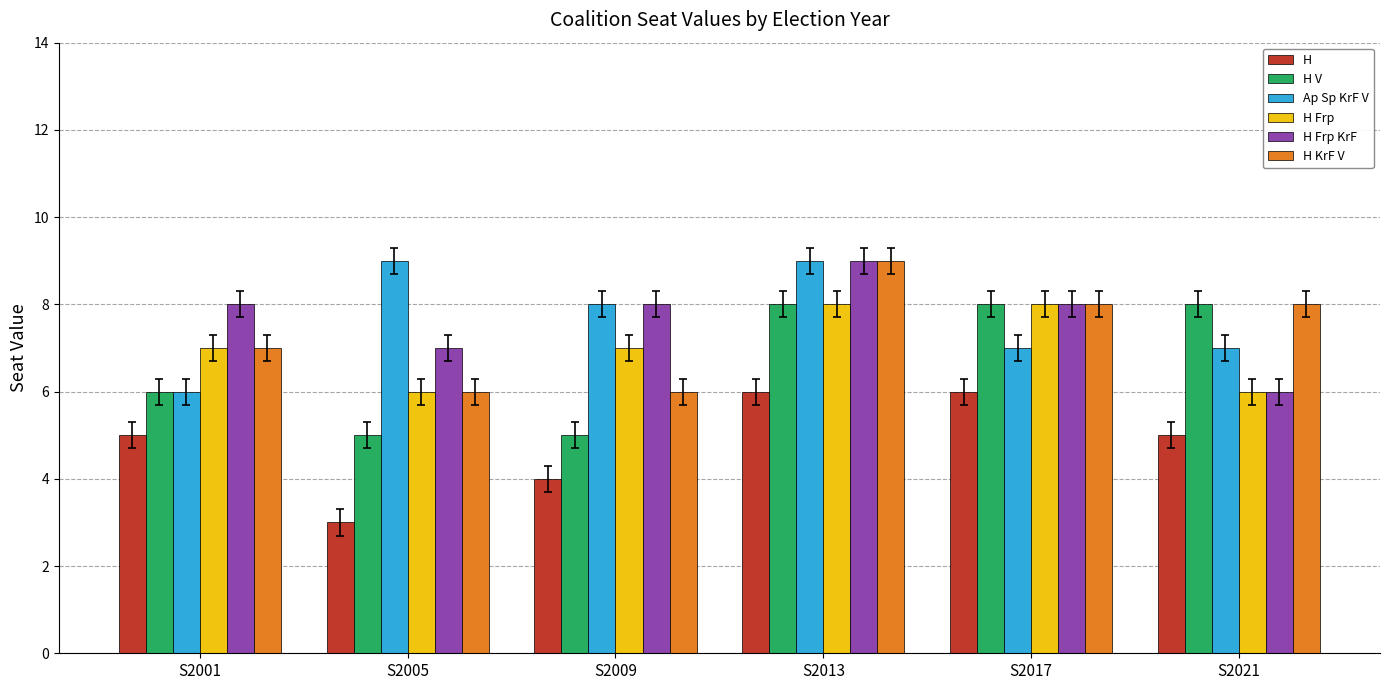

Reading right to left, what are all the values shown in this chart?

H: 5	6	6	4	3	5
H V: 8	8	8	5	5	6
Ap Sp KrF V: 7	7	9	8	9	6
H Frp: 6	8	8	7	6	7
H Frp KrF: 6	8	9	8	7	8
H KrF V: 8	8	9	6	6	7